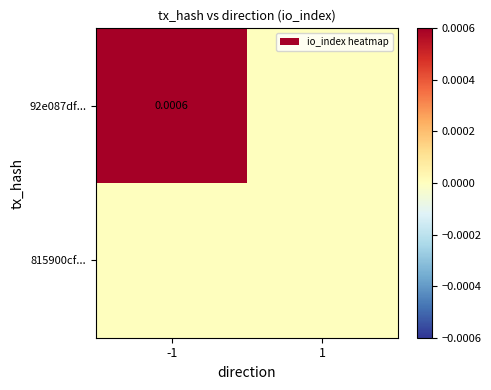

The 92e087df... series shows 0.0 at -1. True or false?

True